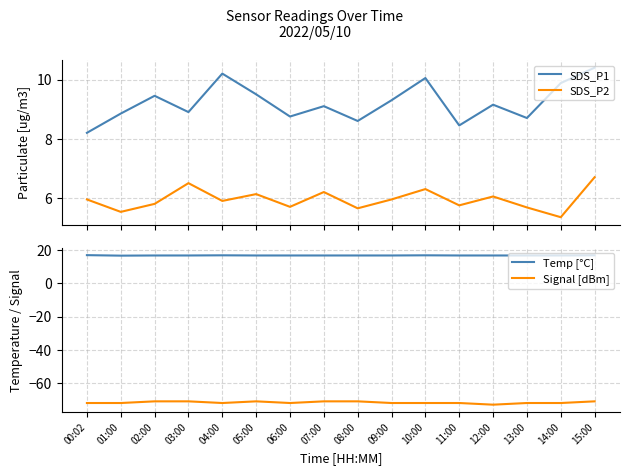

Reading right to left, extract all data points from this chart.

SDS_P1: 10.4	9.9	8.7	9.2	8.4	10.1	9.3	8.6	9.1	8.8	9.5	10.2	8.9	9.4	8.8	8.2
SDS_P2: 6.7	5.3	5.7	6.0	5.8	6.3	6.0	5.7	6.2	5.7	6.1	5.9	6.5	5.8	5.5	6.0
Temp [°C]: 16.8	16.7	16.7	16.7	16.7	16.8	16.7	16.7	16.7	16.7	16.7	16.8	16.7	16.7	16.6	16.9
Signal [dBm]: -71.0	-72.0	-72.0	-73.0	-72.0	-72.0	-72.0	-71.0	-71.0	-72.0	-71.0	-72.0	-71.0	-71.0	-72.0	-72.0